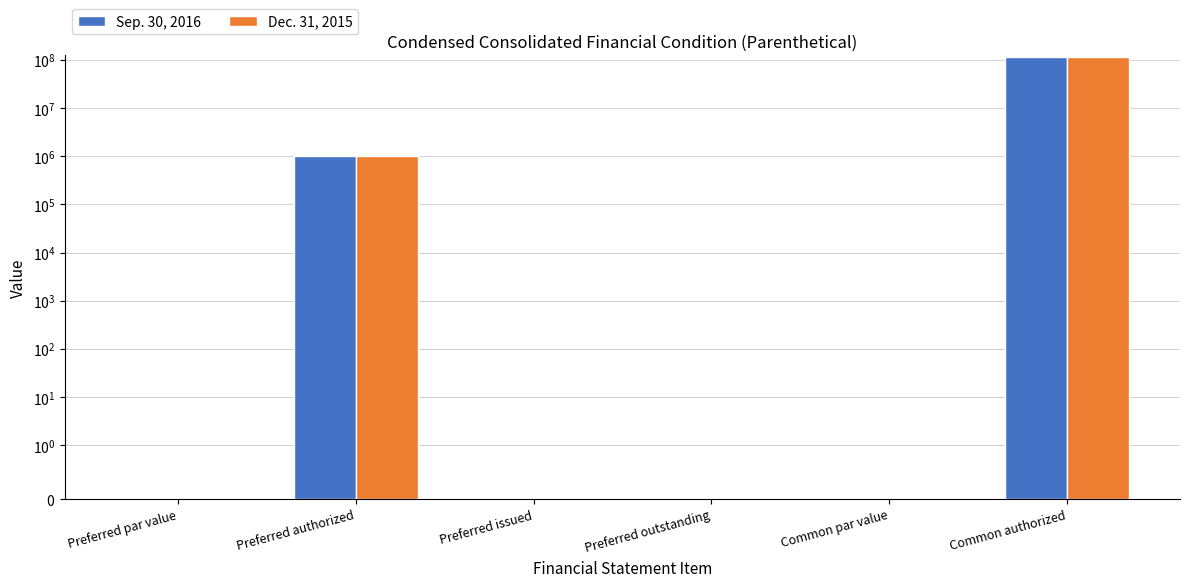

What is the label of the 3rd bar from the left?

Preferred issued